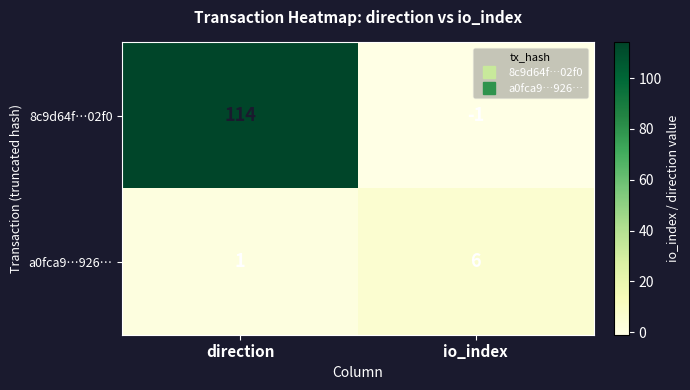

What is the difference between the highest and lowest values at io_index?

7